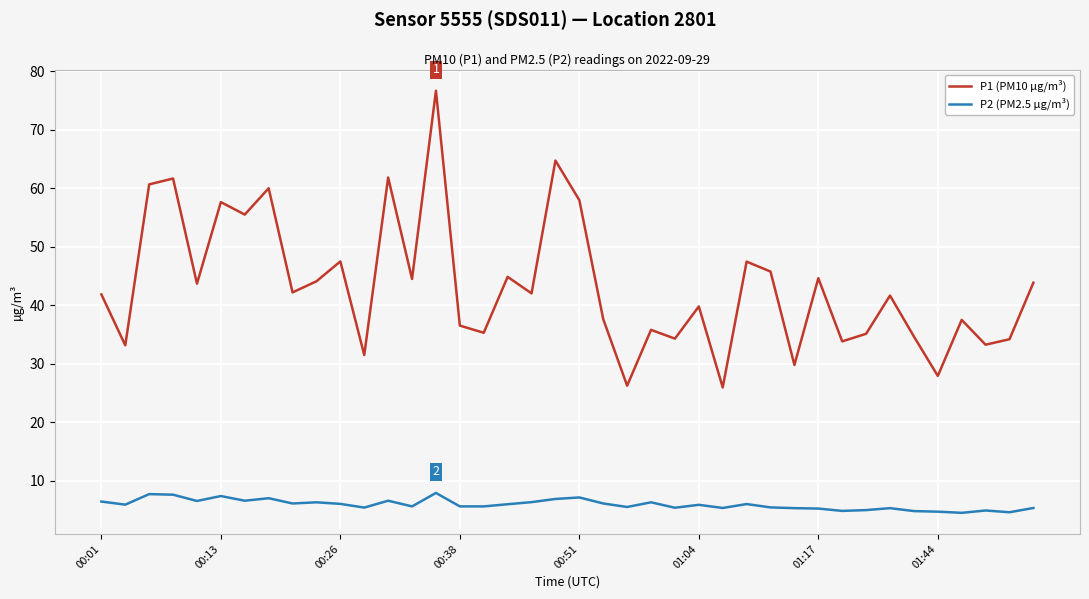

Which series has the largest total across all categories?

P1 (PM10 µg/m³)